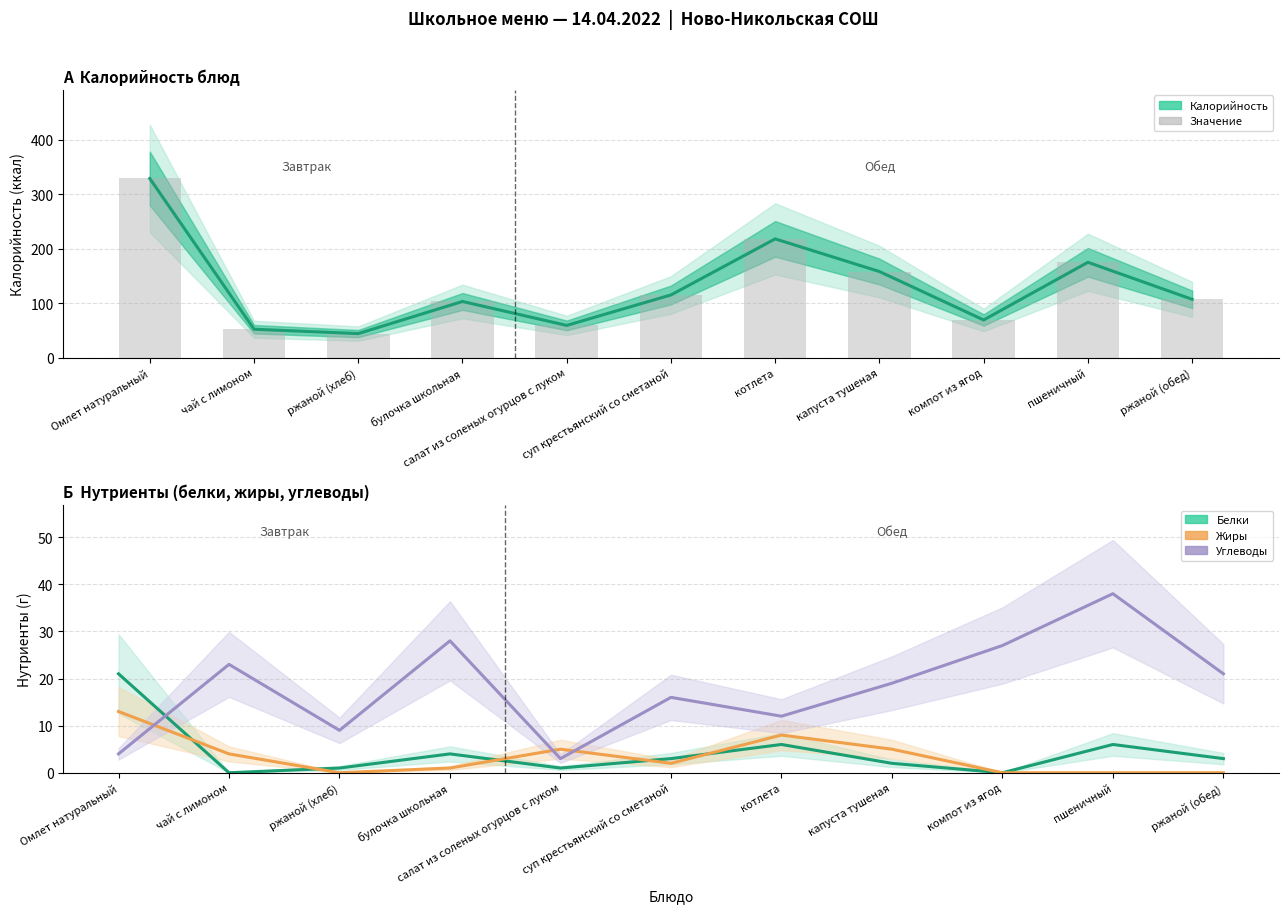

Reading left to right, what are all the values shown in this chart?

Калорийность: 329	52	44	103	59	115	218	158	69	175	107
Значение калорий: 329	52	44	103	59	115	218	158	69	175	107
Белки: 21	0	1	4	1	3	6	2	0	6	3
Жиры: 13	4	0	1	5	2	8	5	0	0	0
Углеводы: 4	23	9	28	3	16	12	19	27	38	21